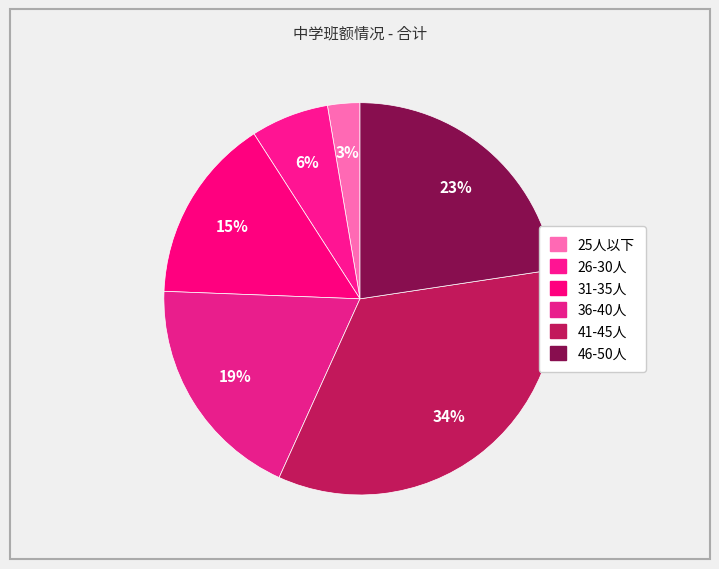

How many segments does this pie chart have?

6